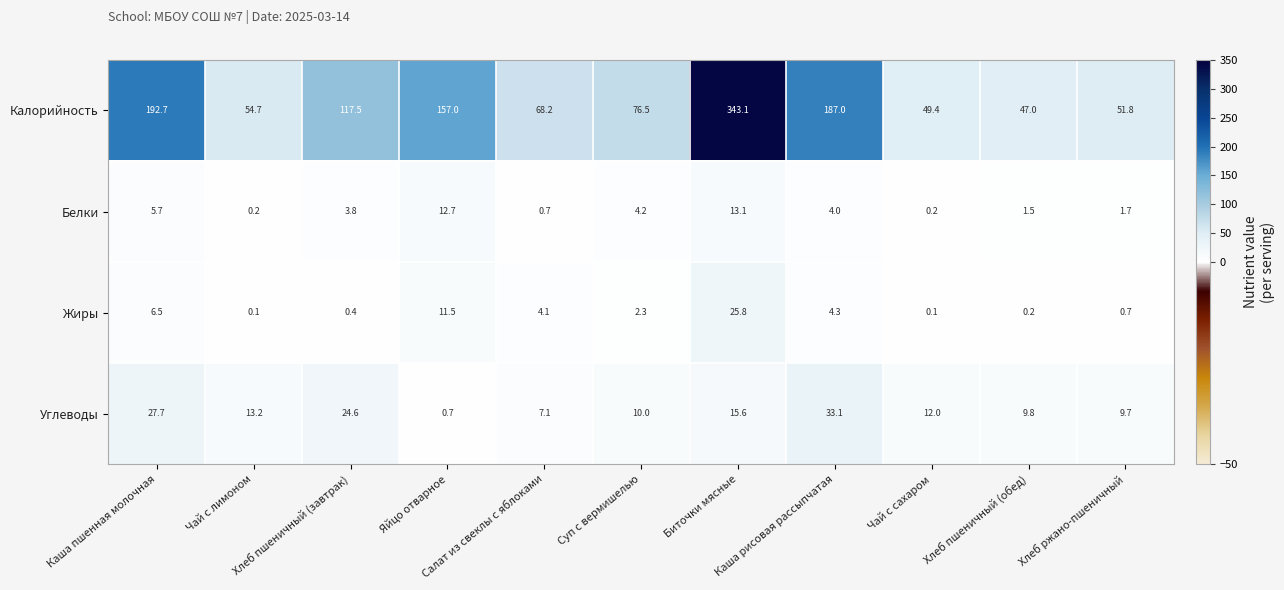

What is the difference between the highest and lowest values at Биточки мясные?

330.0